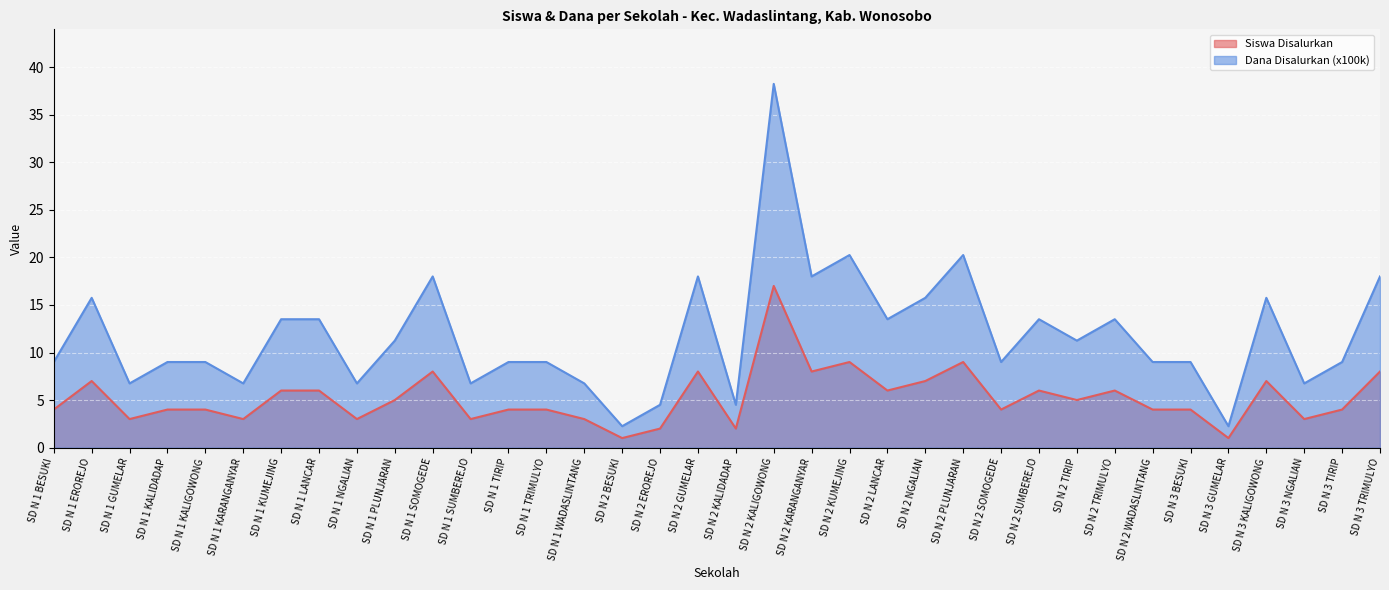

Count the number of categories in the chart.

36